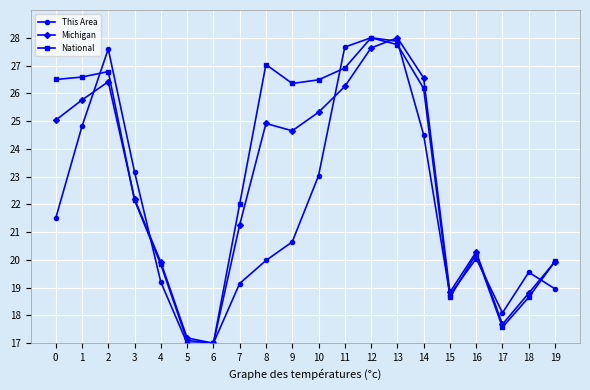

Rank the series by their average value, from highest to lowest.

National, Michigan, This Area